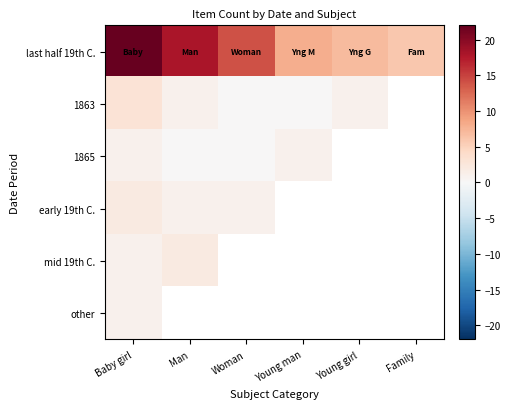

Which series has the largest total across all categories?

last half 19th C.